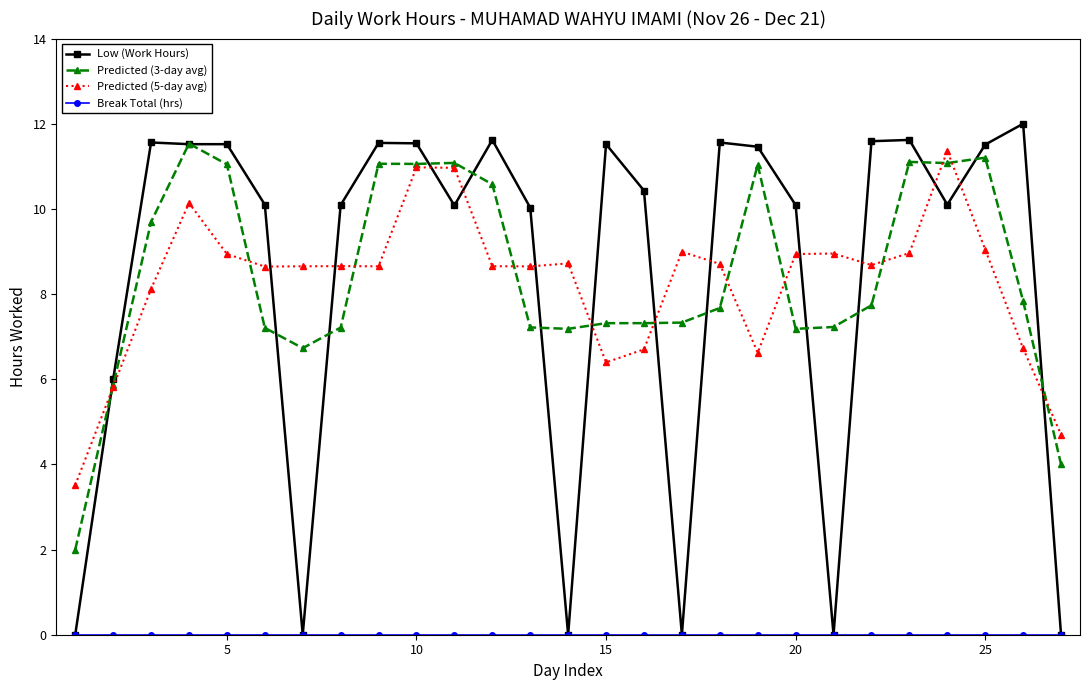

What is the value of the Predicted (3-day avg) point at the 9th from the left?

11.1